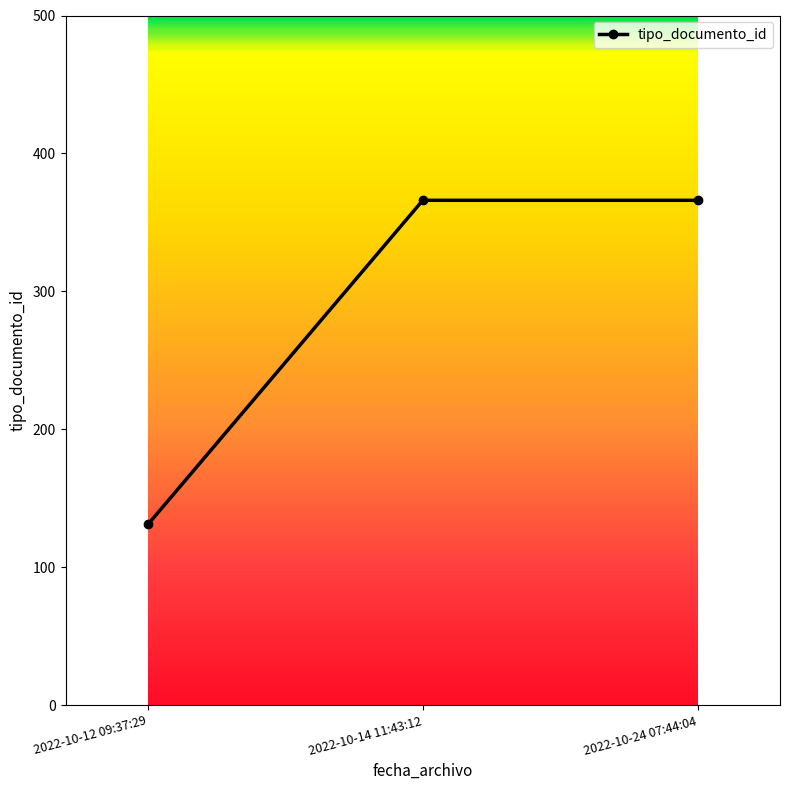

What is the sum of the values at 2022-10-12 09:37:29 and 2022-10-24 07:44:04?

497